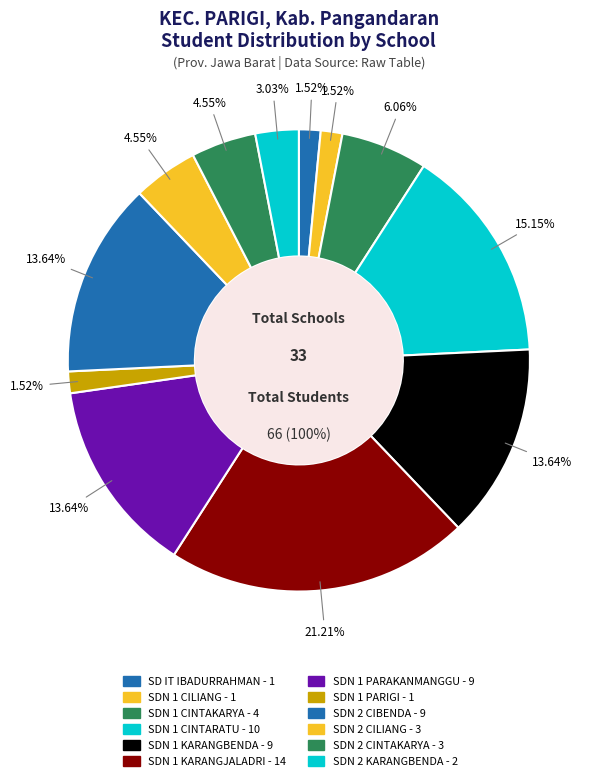

Does any single category account for the majority?

No